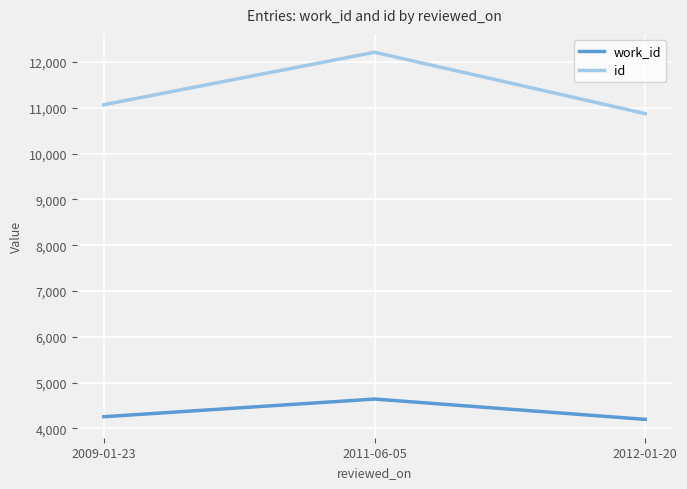

What is the spread (max minus min) of values at 2011-06-05?

7577